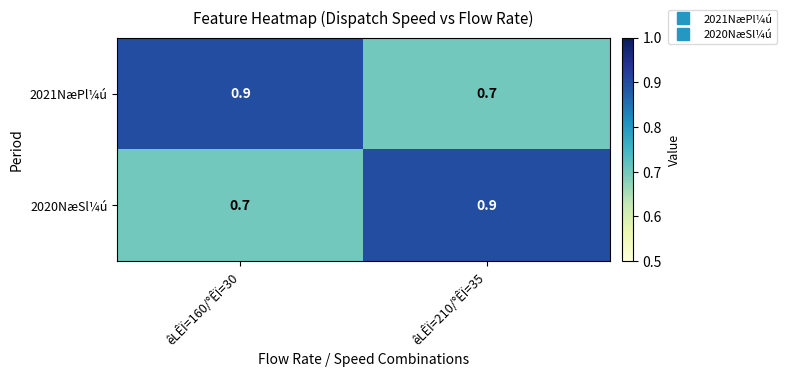

What is the greatest value displayed?

0.9